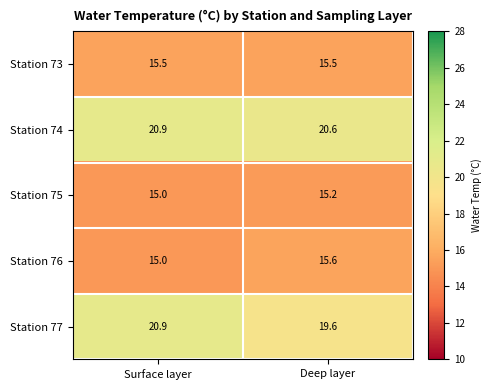

Read the Station 74 value at Surface layer.

20.9